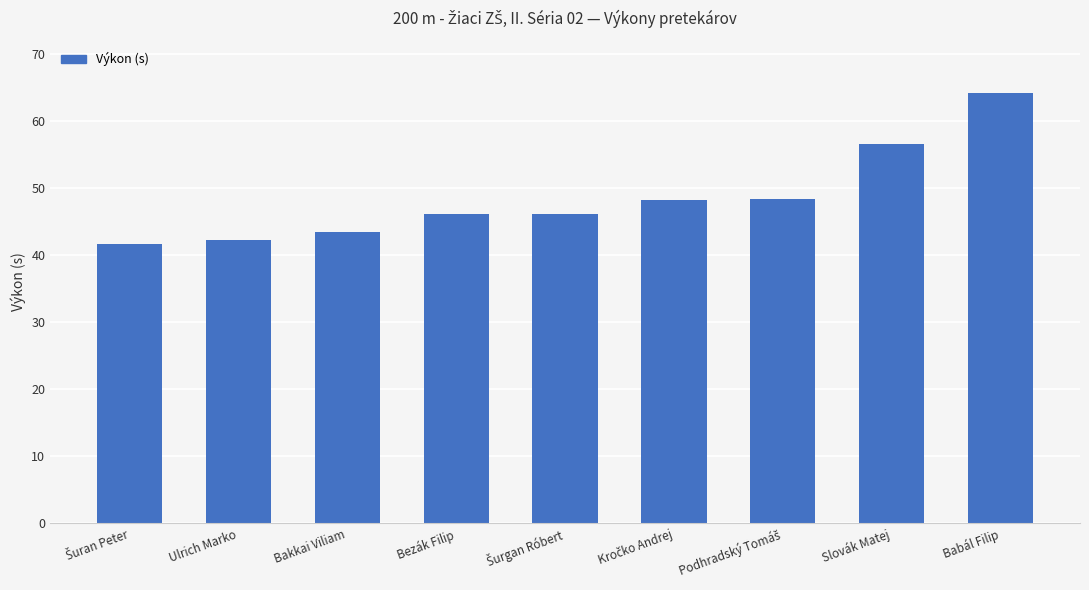

What value does the data have at Bakkai Viliam?

43.5